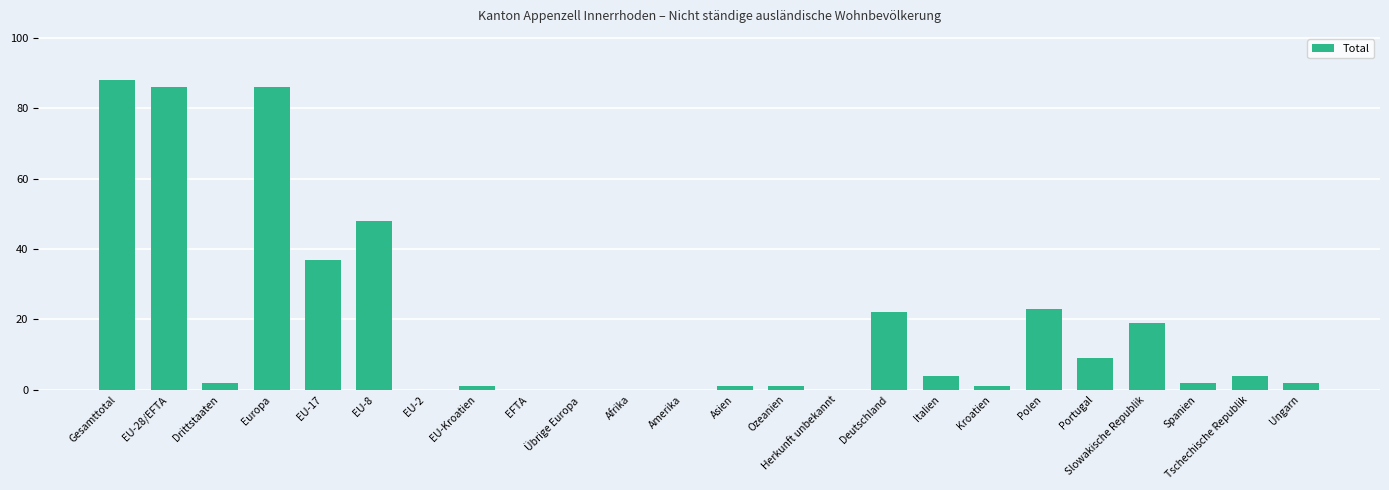

At which label is the value closest to 44?

EU-8